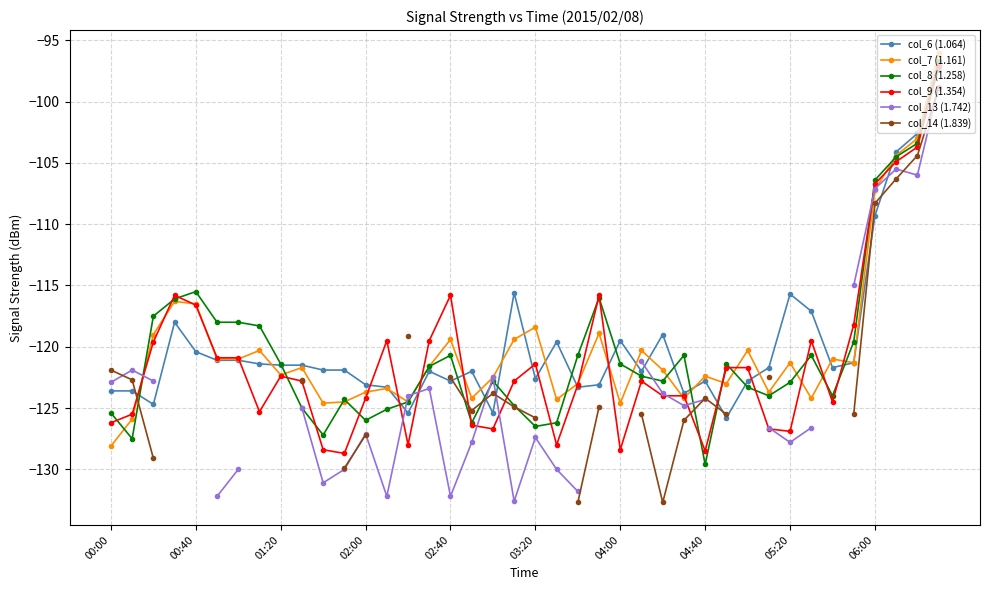

What is the minimum value shown in the chart?

-132.7